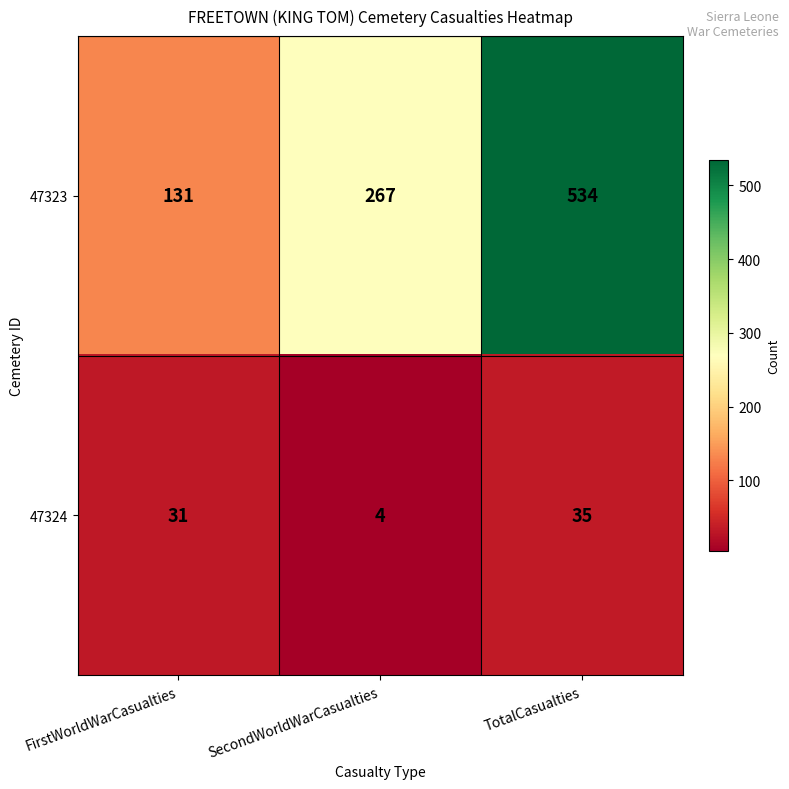

The value of 47324 at TotalCasualties is 35. True or false?

True